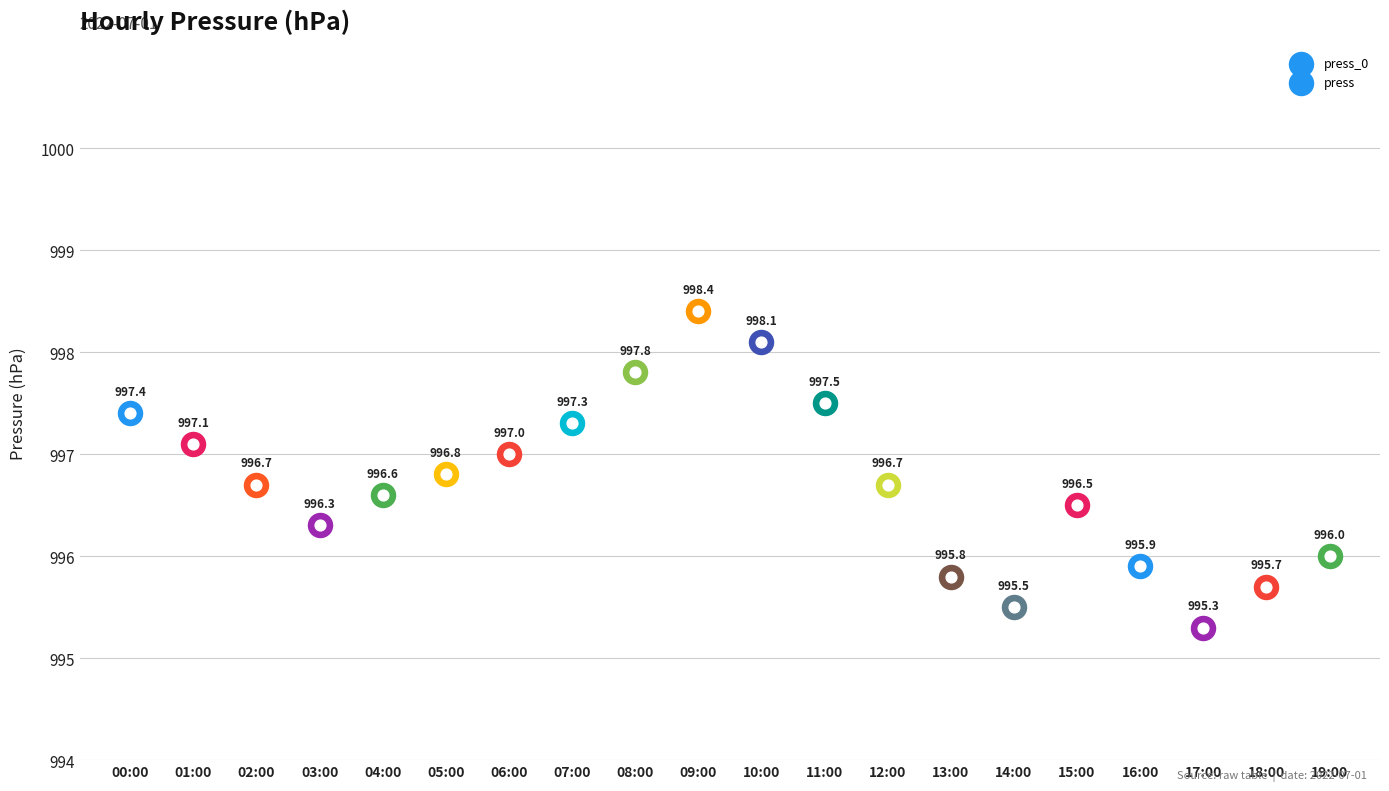

Between 18:00 and 14:00, which is larger?

18:00